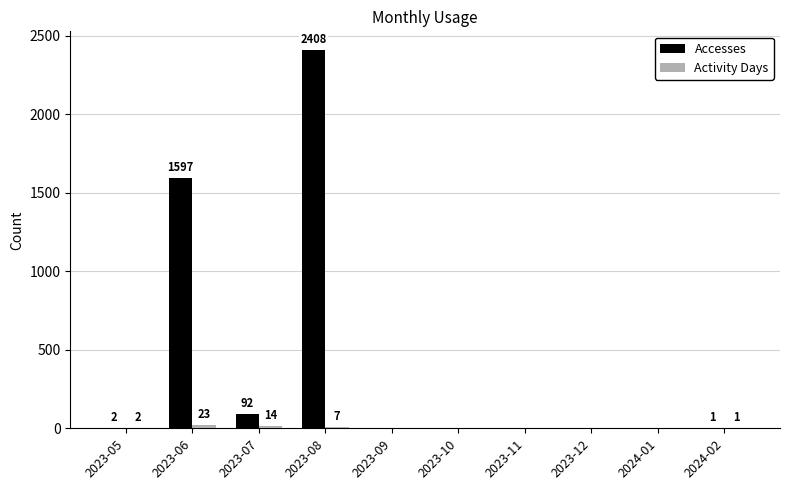

Between 2023-06 and 2024-02, which series saw the biggest shift?

Accesses